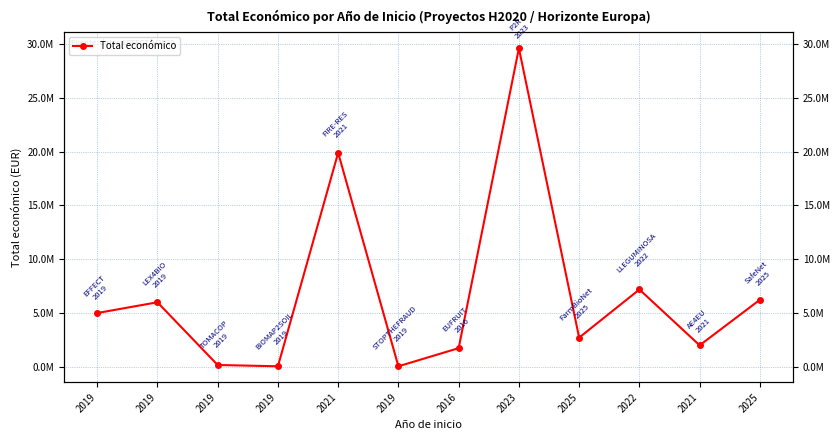

The value at 2025 is 4515524. True or false?

False